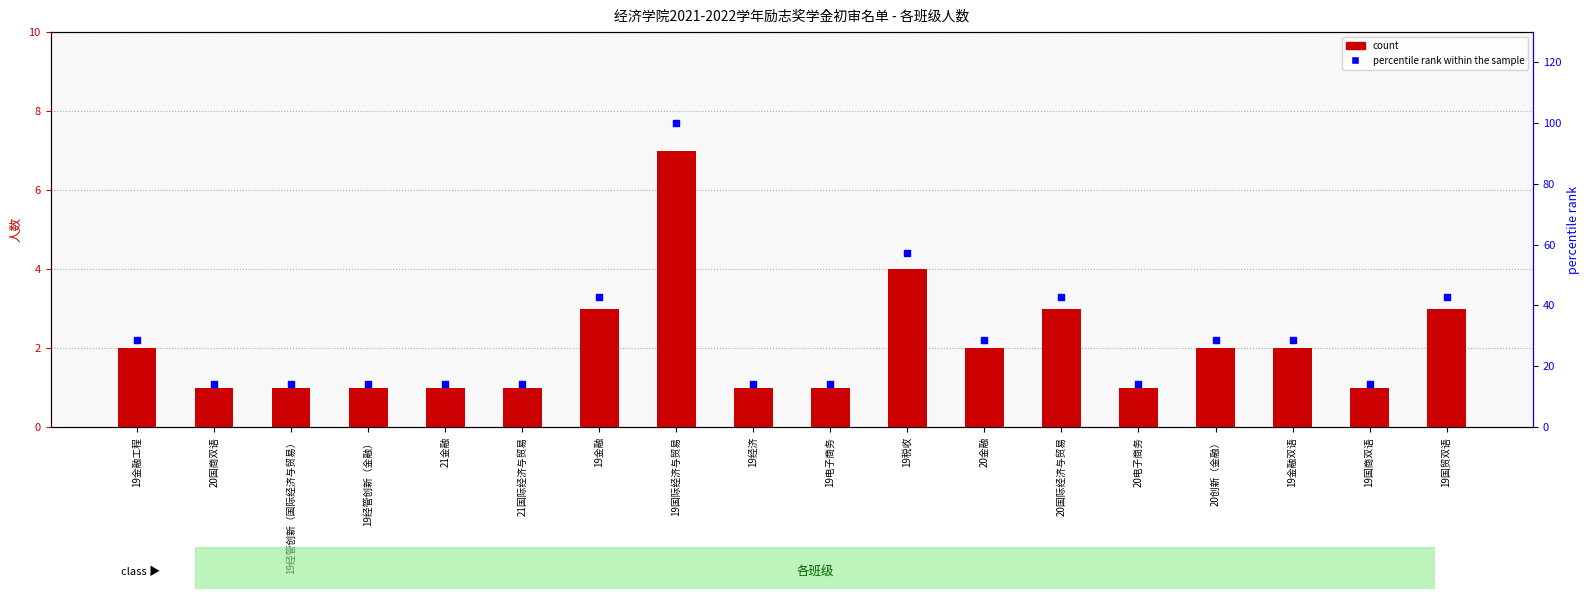

Which series has the largest total across all categories?

percentile rank within the sample